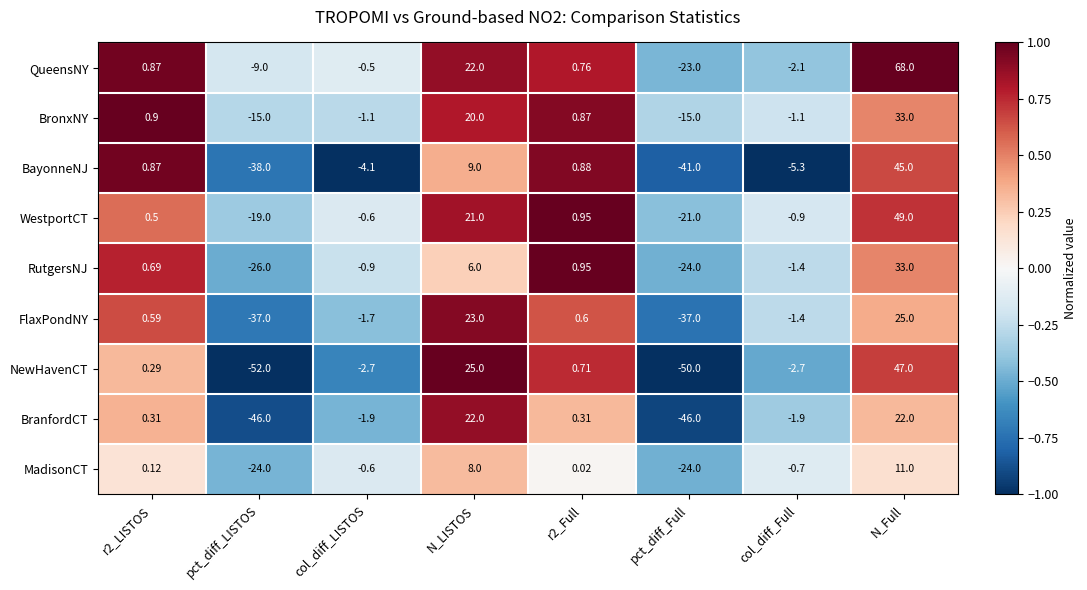

How many data points does each series have?

8